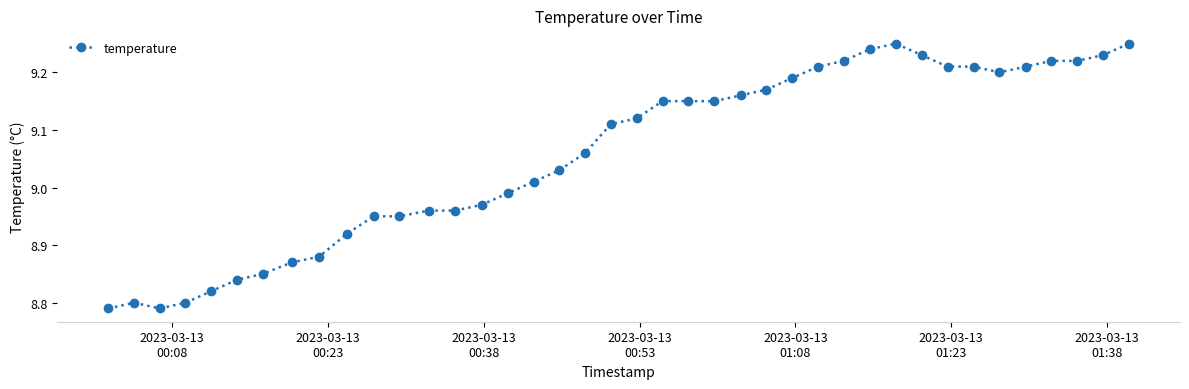

What is the difference between the maximum and minimum values?

0.5